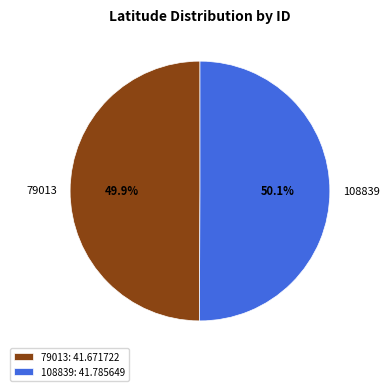

Does any single category account for the majority?

Yes